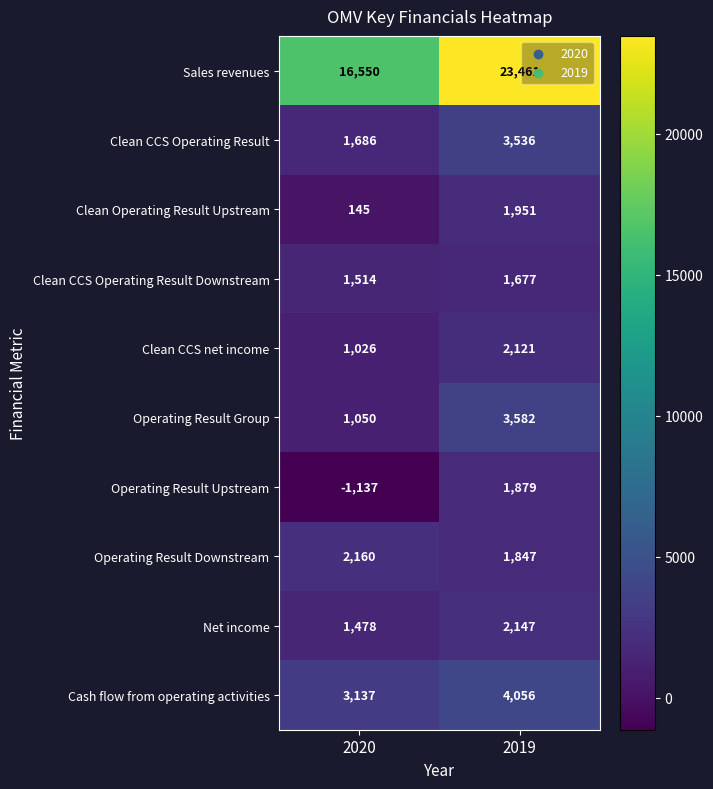

The Sales revenues series shows 16550 at 2020. True or false?

True